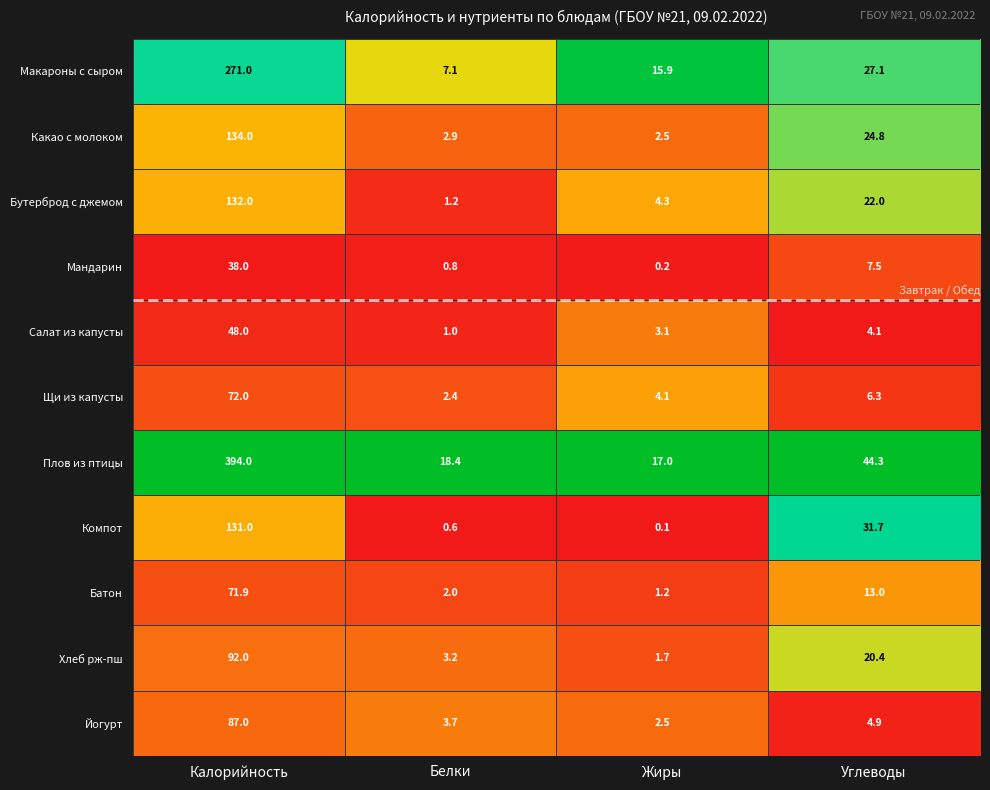

True or false: Какао с молоком has a value of 4.8 at Белки.

False